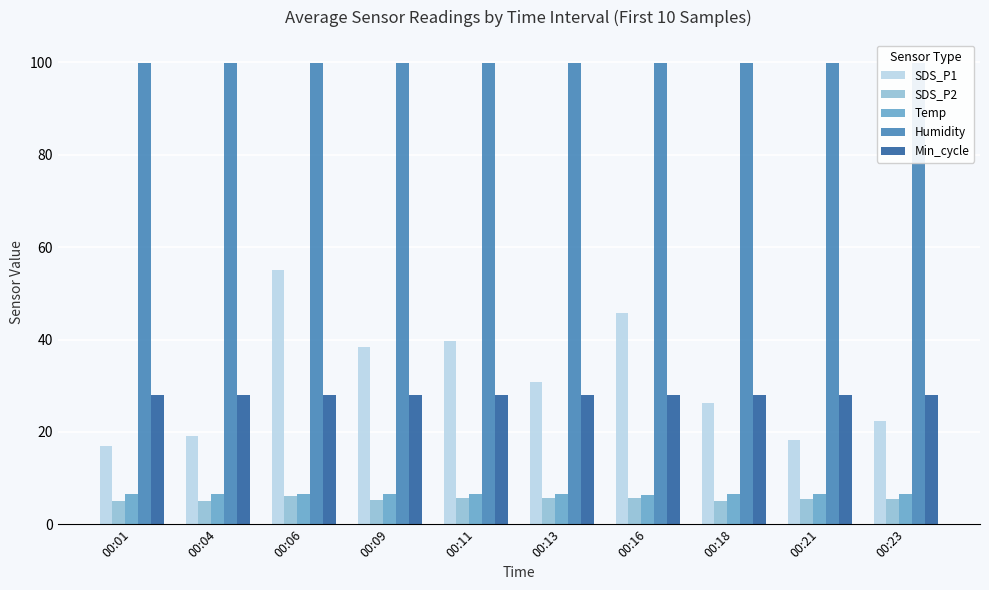

At which category is the sum across all series the highest?

00:06